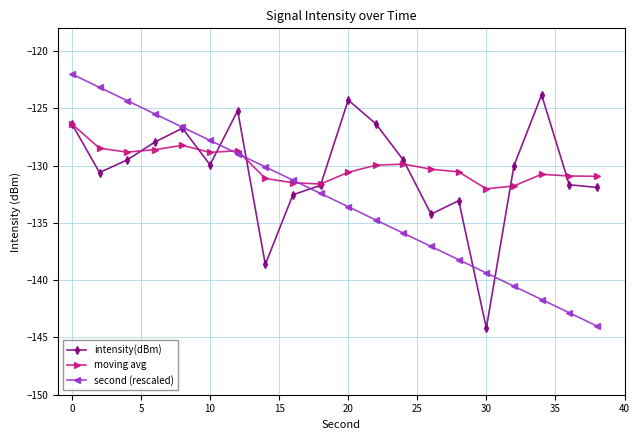

What is the lowest value of the intensity(dBm) series?

-144.2